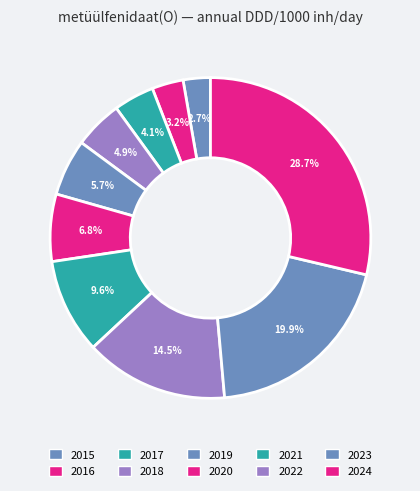

Does 2017 account for over 50% of the chart?

No